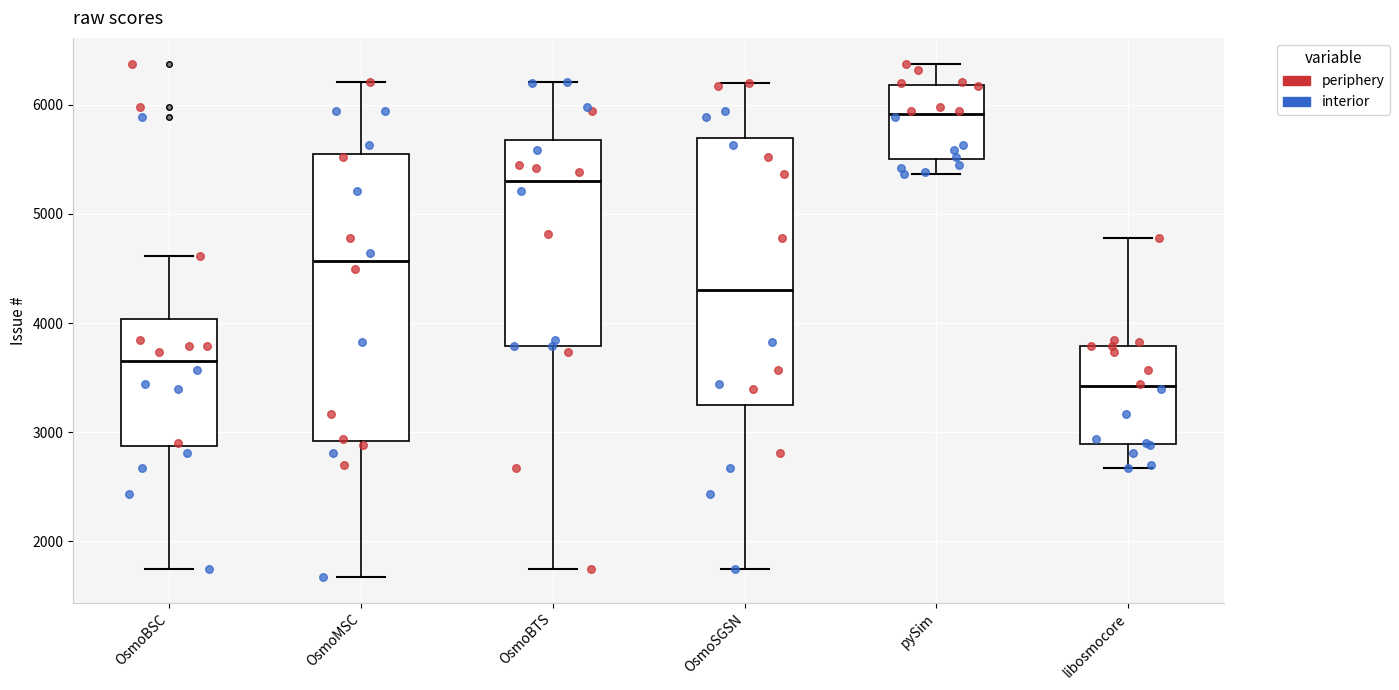

Comparing the boxes themselves (not the whiskers), which one is the tallest?

OsmoMSC